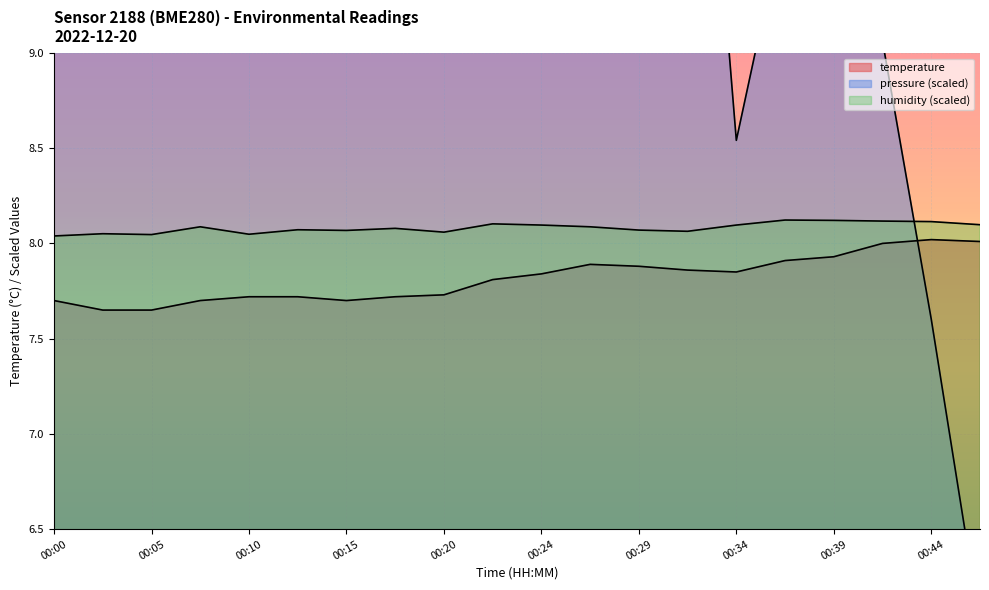

Reading left to right, extract all data points from this chart.

temperature: 7.7	7.7	7.7	7.7	7.7	7.7	7.7	7.7	7.7	7.8	7.8	7.9	7.9	7.9	7.8	7.9	7.9	8.0	8.0	8.0
humidity: 8.0	8.1	8.0	8.1	8.0	8.1	8.1	8.1	8.1	8.1	8.1	8.1	8.1	8.1	8.1	8.1	8.1	8.1	8.1	8.1
pressure_norm: 14.8	15.4	16.0	14.6	14.1	15.8	13.5	14.7	12.4	10.8	12.2	13.6	10.6	11.7	8.5	9.7	9.2	9.1	7.6	6.0